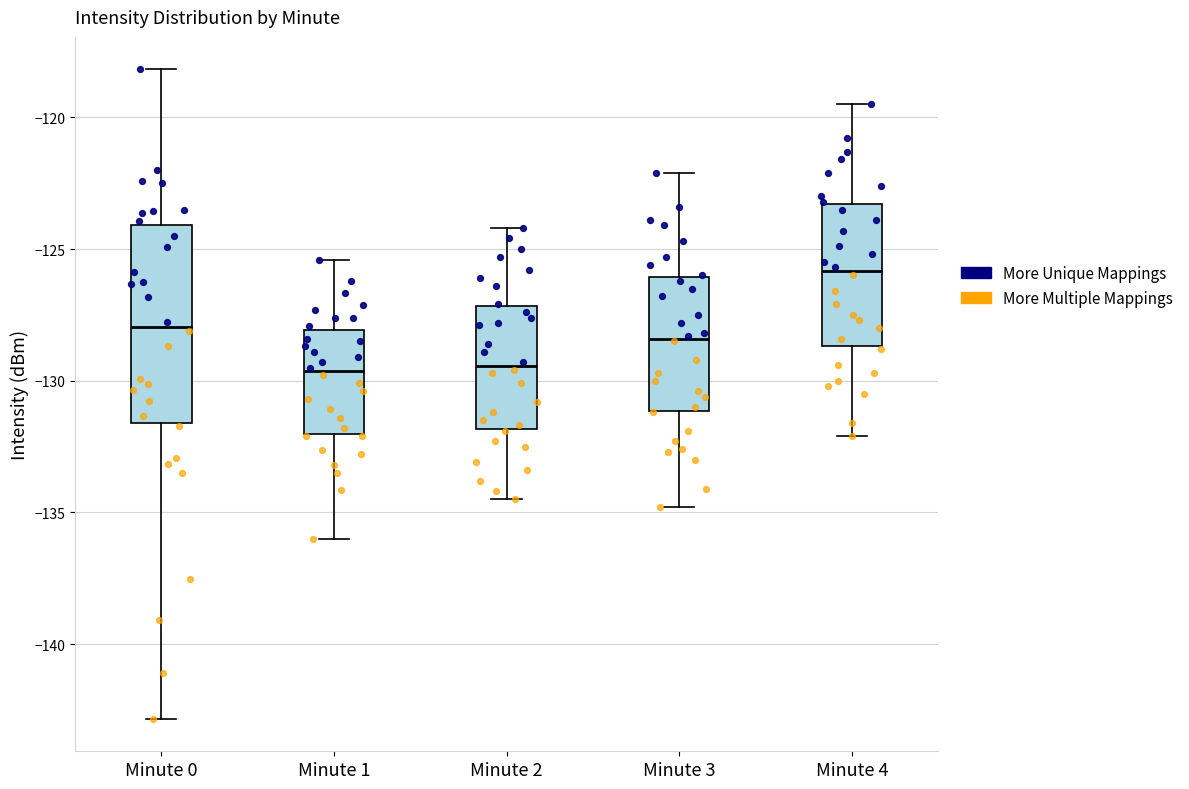

Which box is the tallest, from its lower edge to its upper edge?

Minute 0